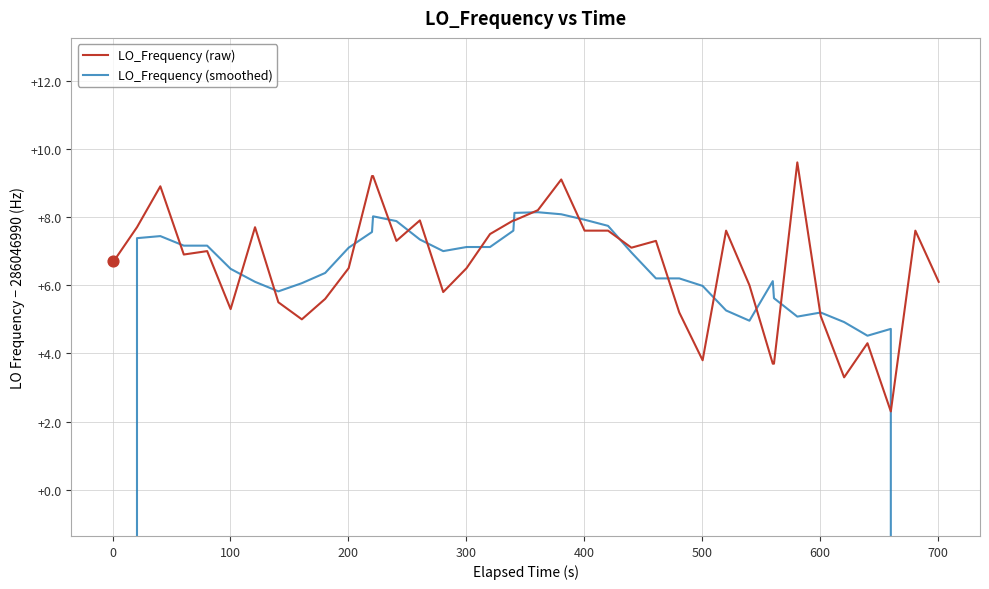

Which series has the largest Y range (max minus min)?

LO_Frequency (smoothed)